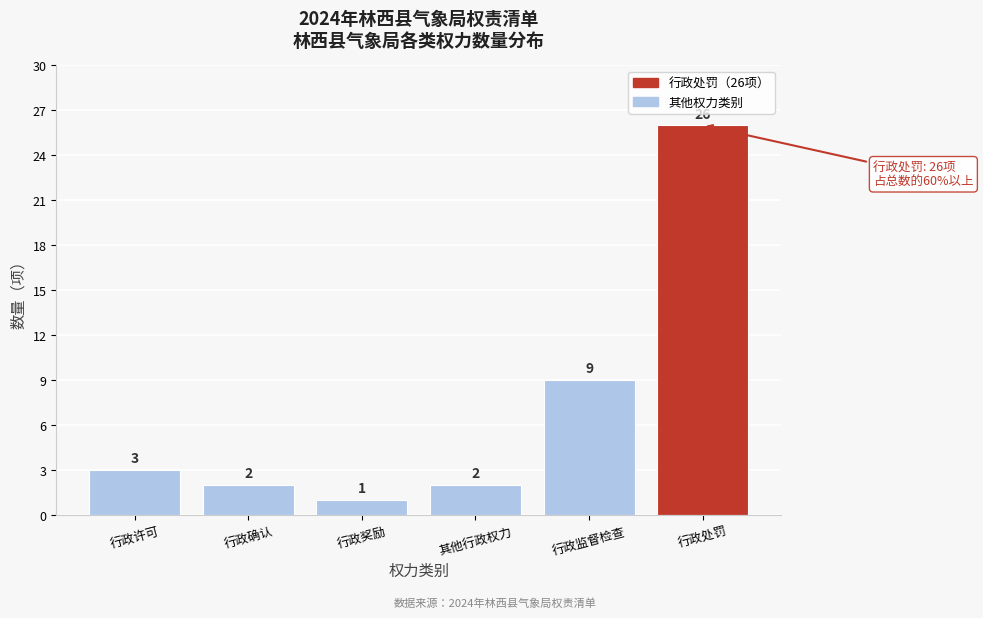

Reading left to right, list all the values displayed in this chart.

3	2	1	2	9	26